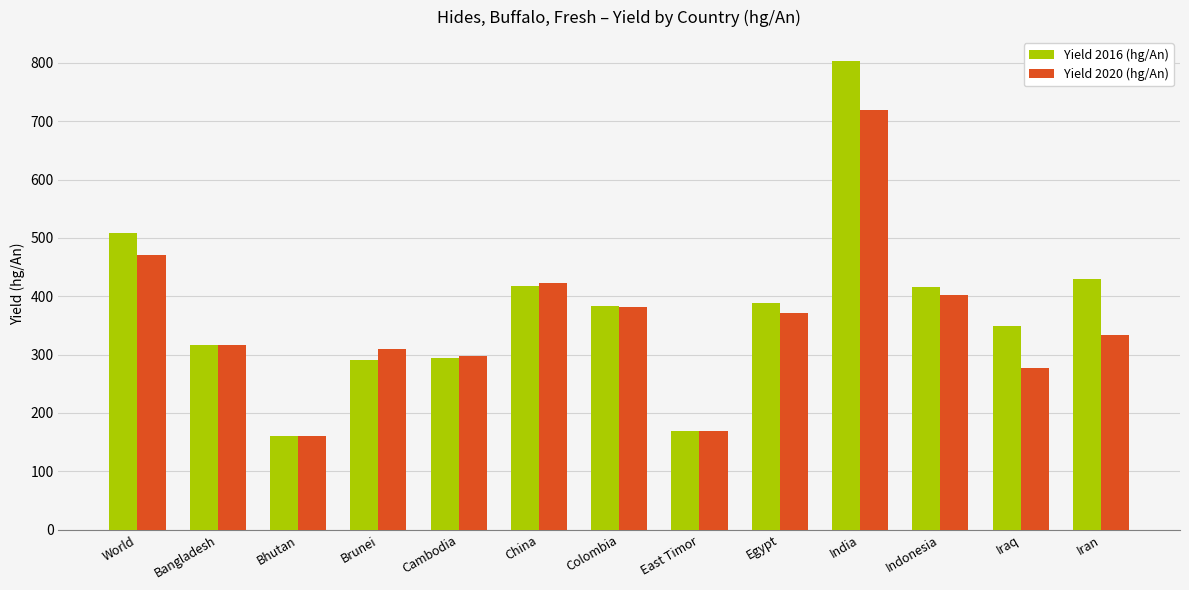

Are the bars horizontal?

No